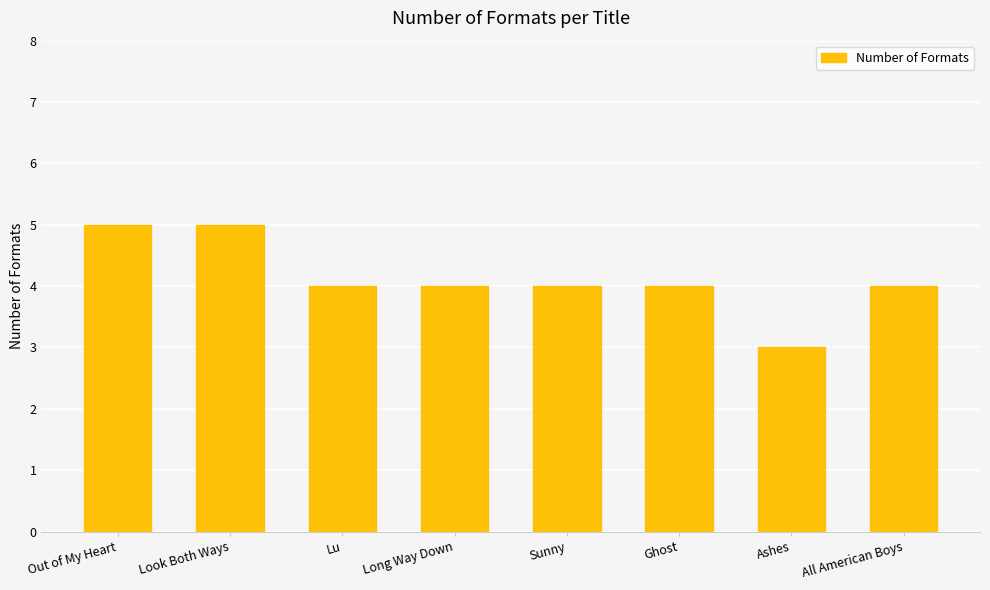

What position from the left is Out of My Heart?

1